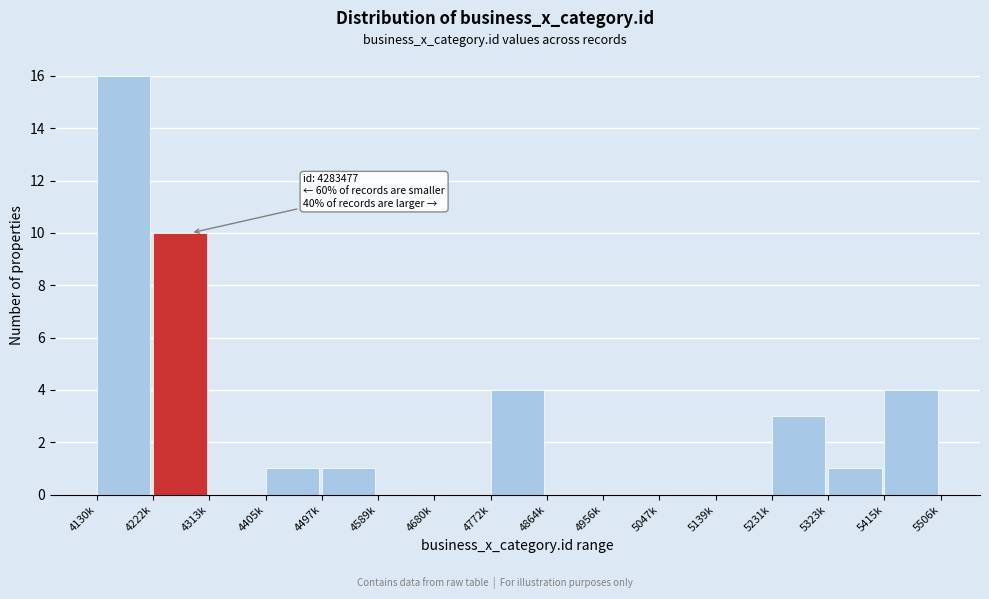

Reading right to left, list all the values displayed in this chart.

5415k=4	5323k=1	5231k=3	5139k=0	5047k=0	4956k=0	4864k=0	4772k=4	4680k=0	4589k=0	4497k=1	4405k=1	4313k=0	4222k=10	4130k=16